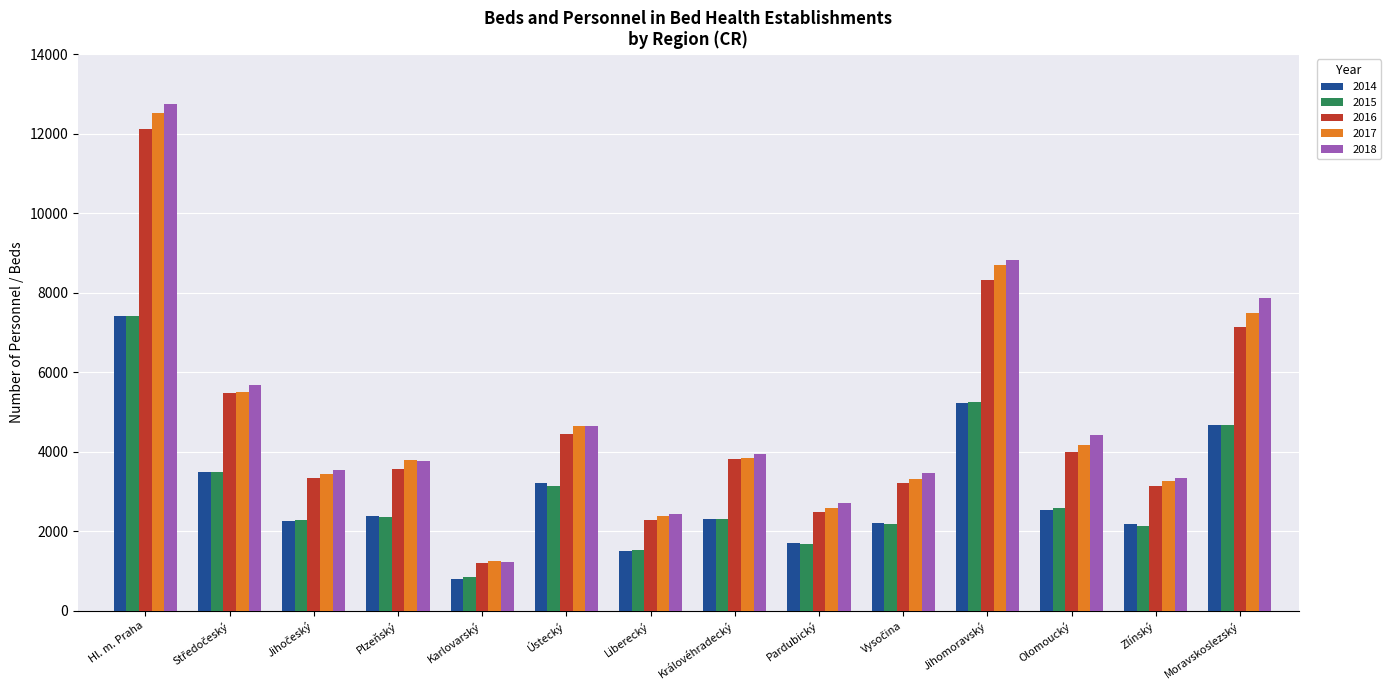

Count the number of categories in the chart.

14